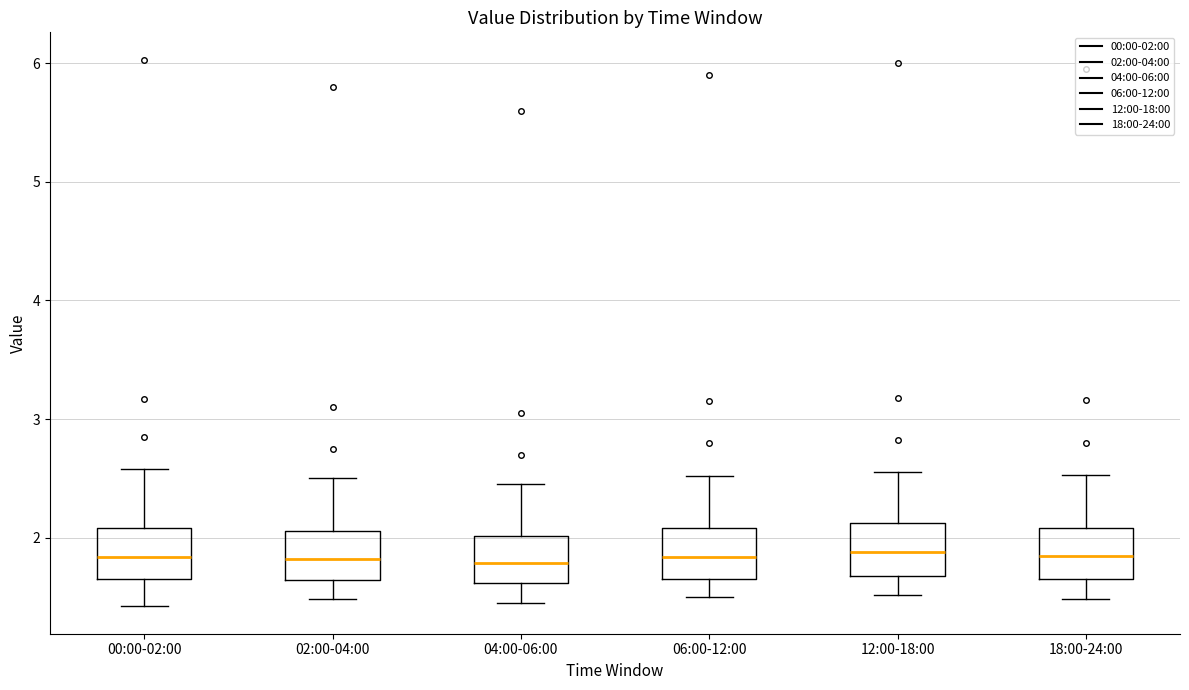

Where is the lower edge of the box for 04:00-06:00 on the y-axis? The values are not printed on the chart, so give them approximately, as read against the axis.

1.6